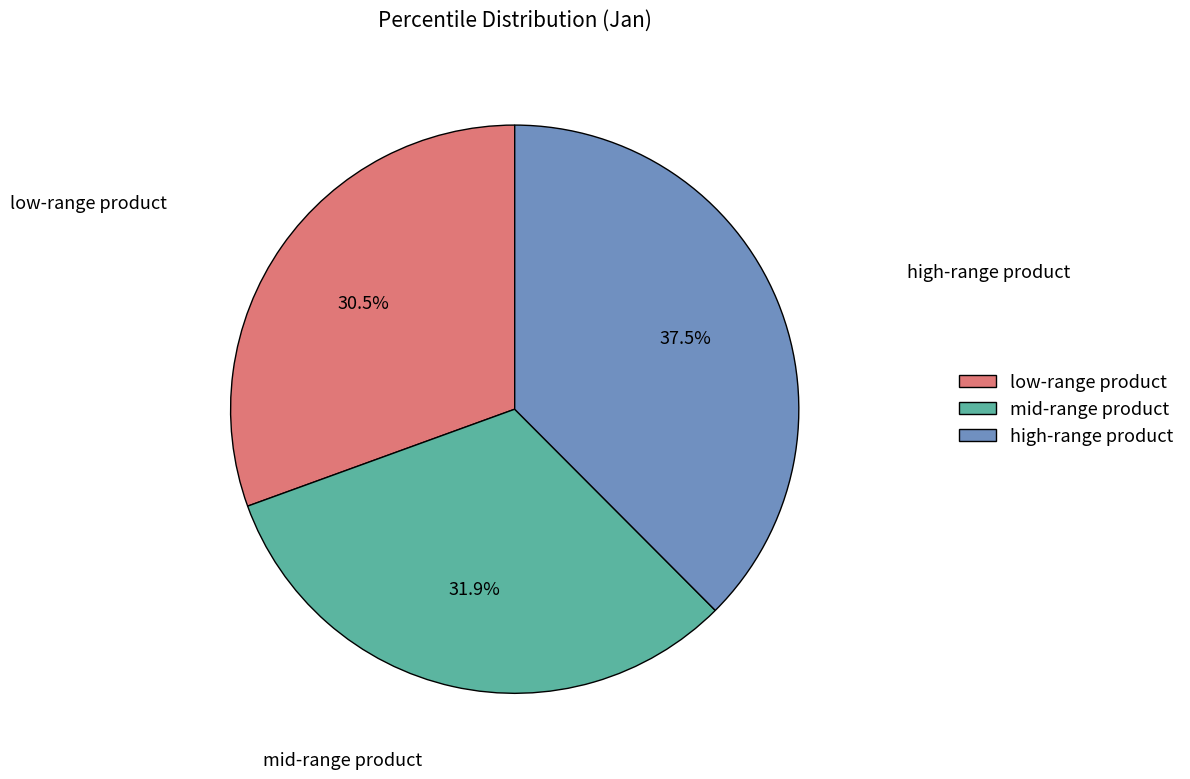

Does any single category account for the majority?

No